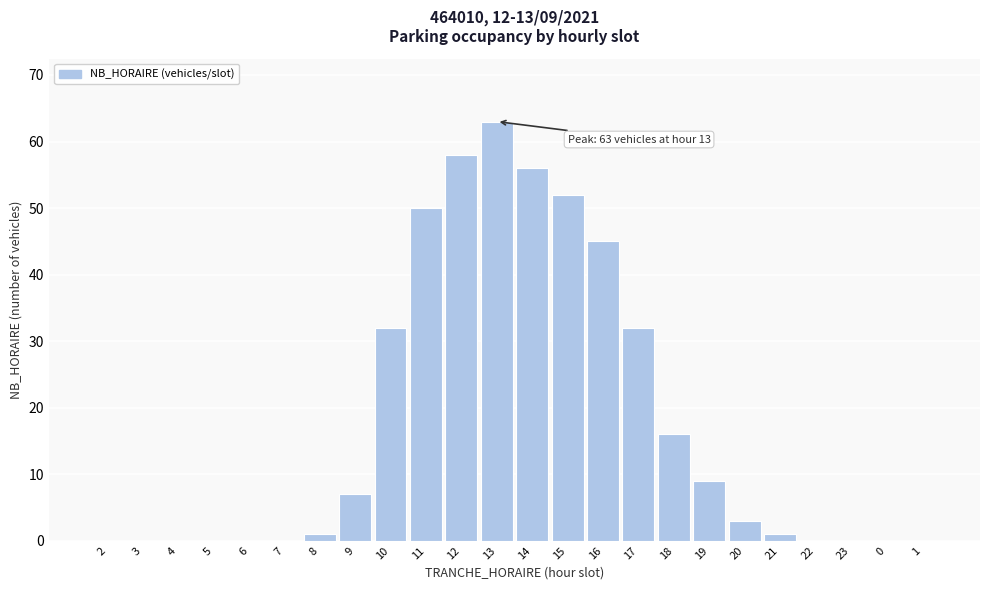

Reading left to right, transcribe all the data shown in this chart.

2=0	3=0	4=0	5=0	6=0	7=0	8=1	9=7	10=32	11=50	12=58	13=63	14=56	15=52	16=45	17=32	18=16	19=9	20=3	21=1	22=0	23=0	0=0	1=0